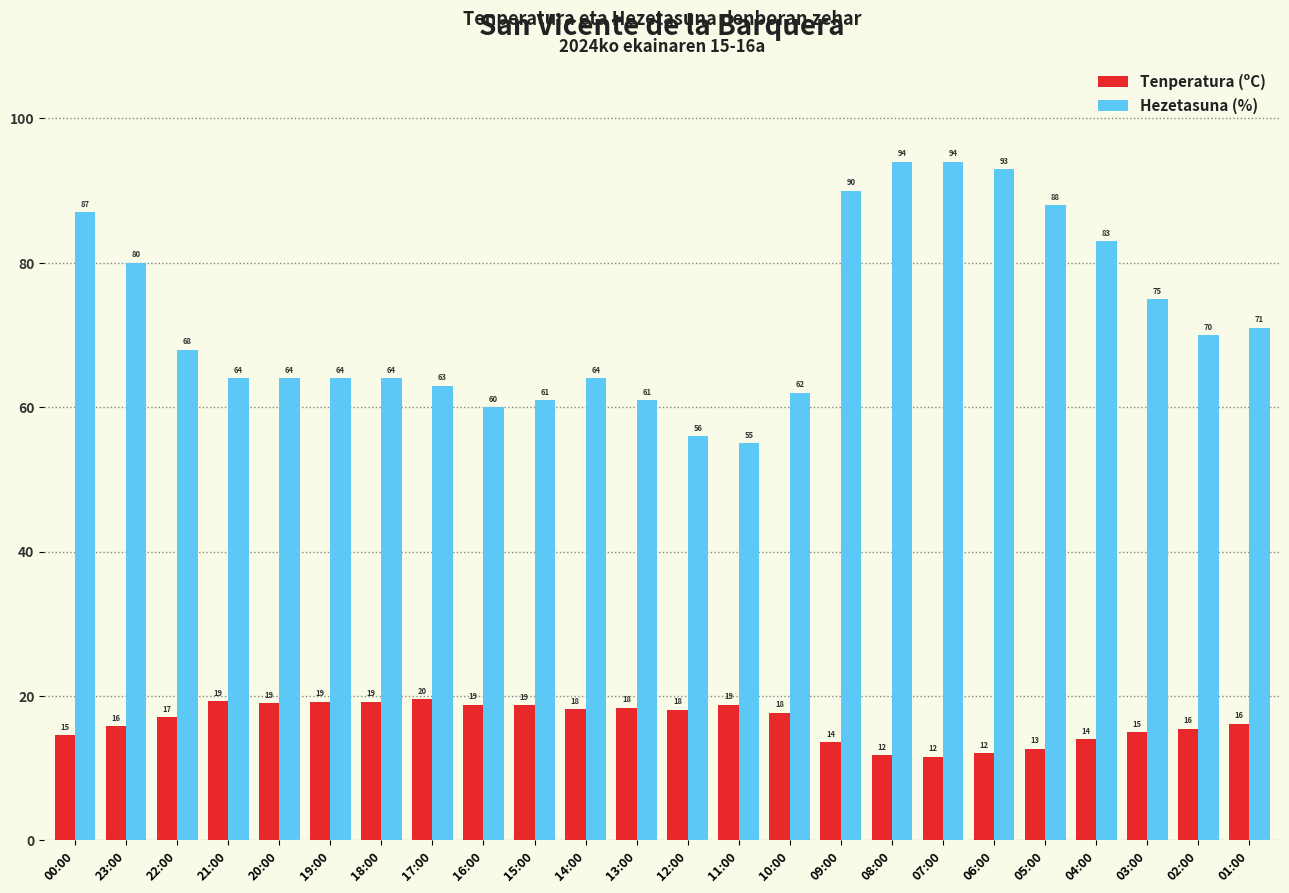

Where does the Hezetasuna (%) series first go above 68?

00:00